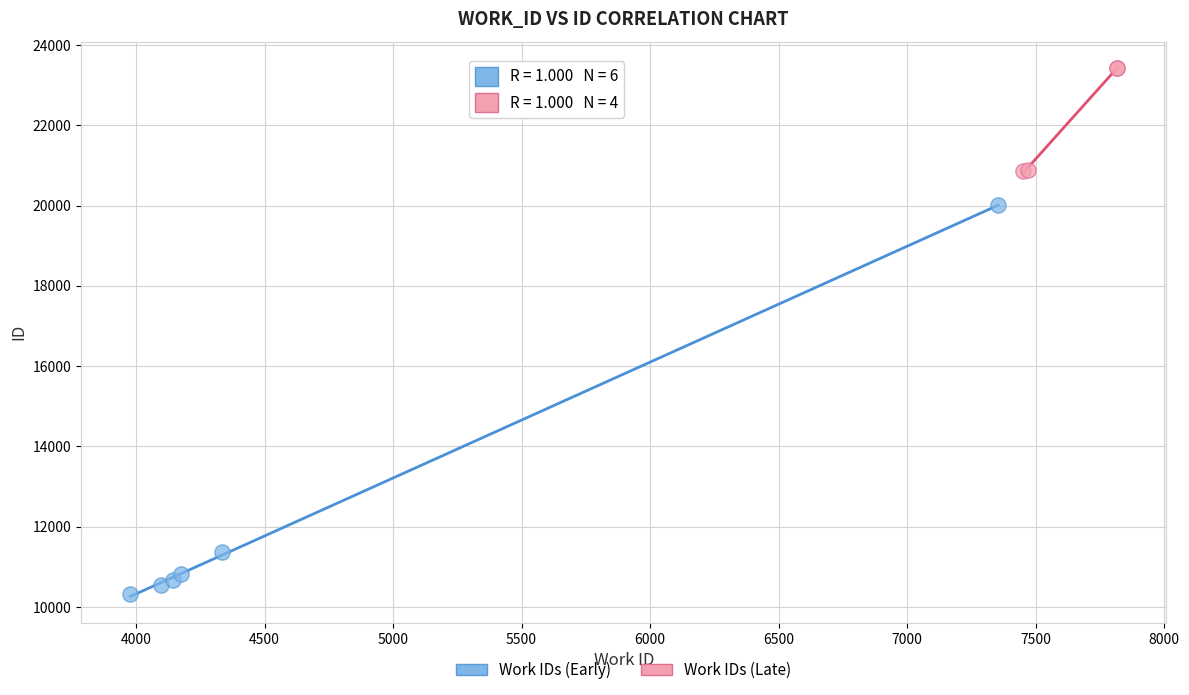

Which series has the largest Y range (max minus min)?

Work IDs (Early)